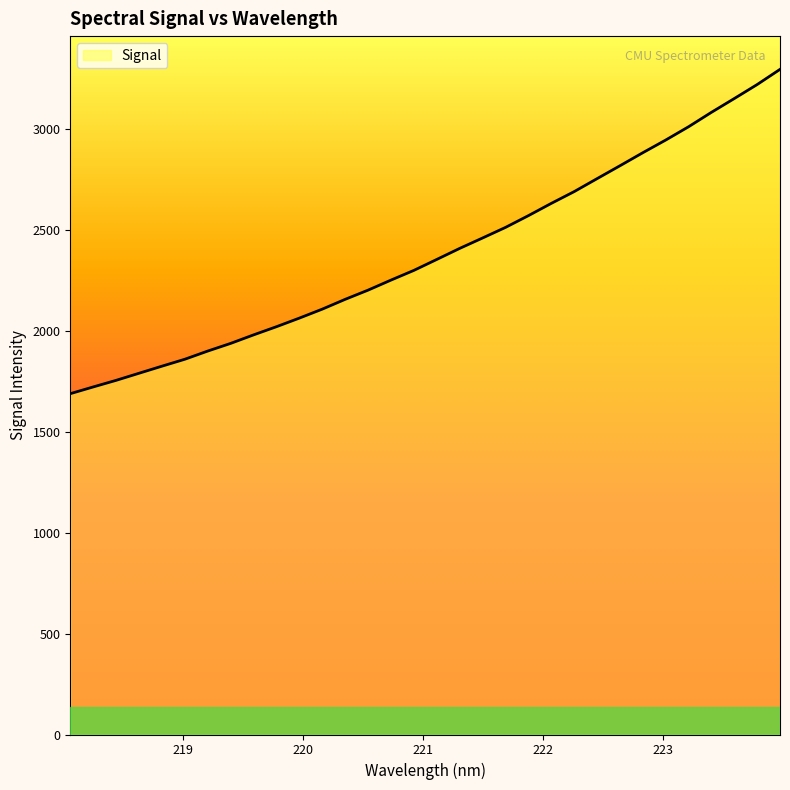

What is the smallest value displayed?

1689.2